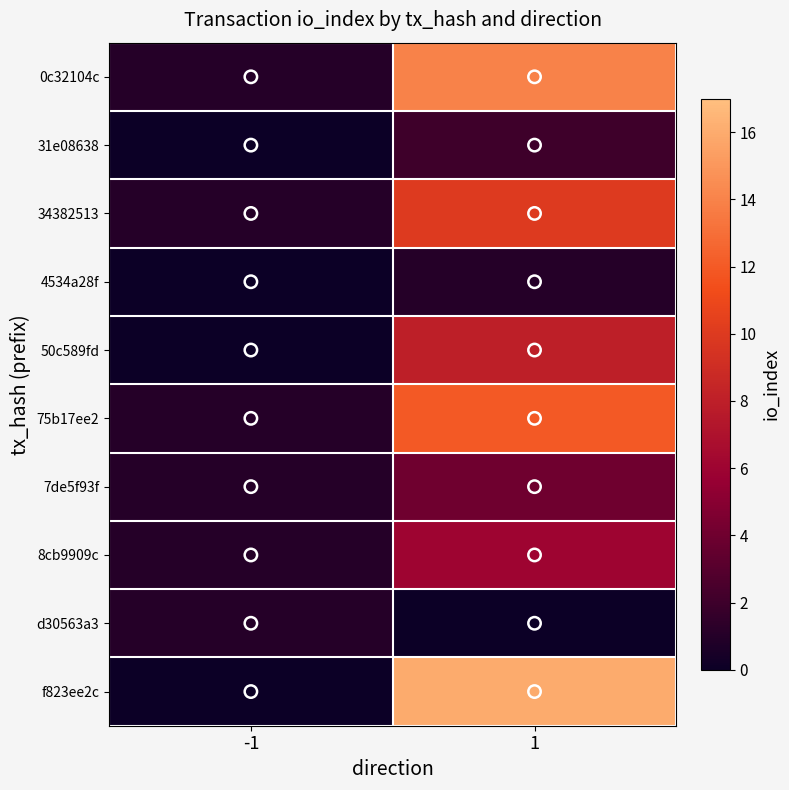

Reading right to left, extract all data points from this chart.

0c32104c: 1=14	-1=1
31e08638: 1=2	-1=0
34382513: 1=10	-1=1
4534a28f: 1=1	-1=0
50c589fd: 1=8	-1=0
75b17ee2: 1=12	-1=1
7de5f93f: 1=4	-1=1
8cb9909c: 1=6	-1=1
d30563a3: 1=0	-1=1
f823ee2c: 1=16	-1=0